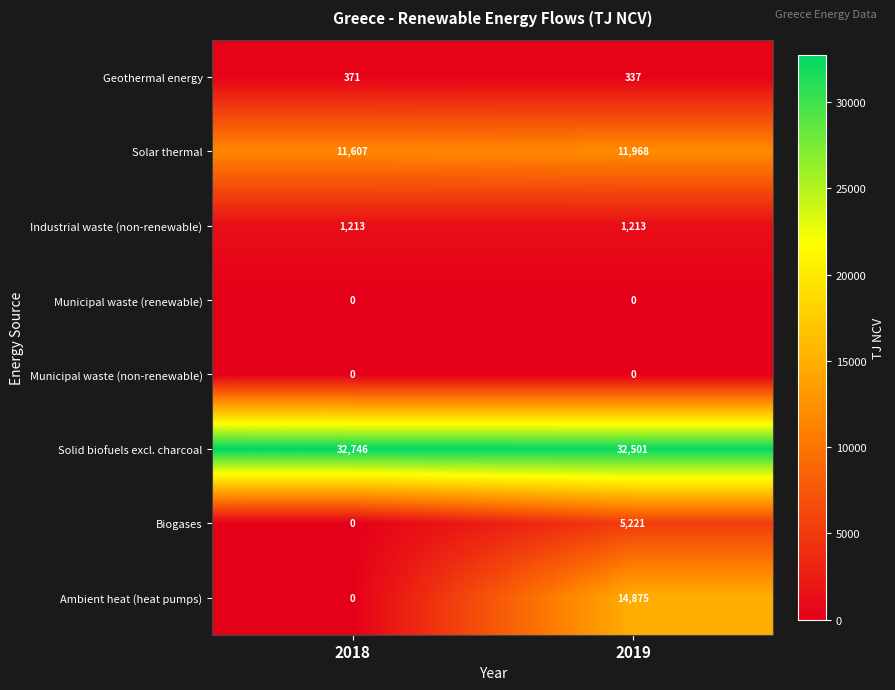

Reading right to left, transcribe all the data shown in this chart.

Geothermal energy: 337	371
Solar thermal: 11968	11607
Industrial waste (non-renewable): 1213	1213
Municipal waste (renewable): 0	0
Municipal waste (non-renewable): 0	0
Solid biofuels excl. charcoal: 32501	32746
Biogases: 5221	0
Ambient heat (heat pumps): 14875	0